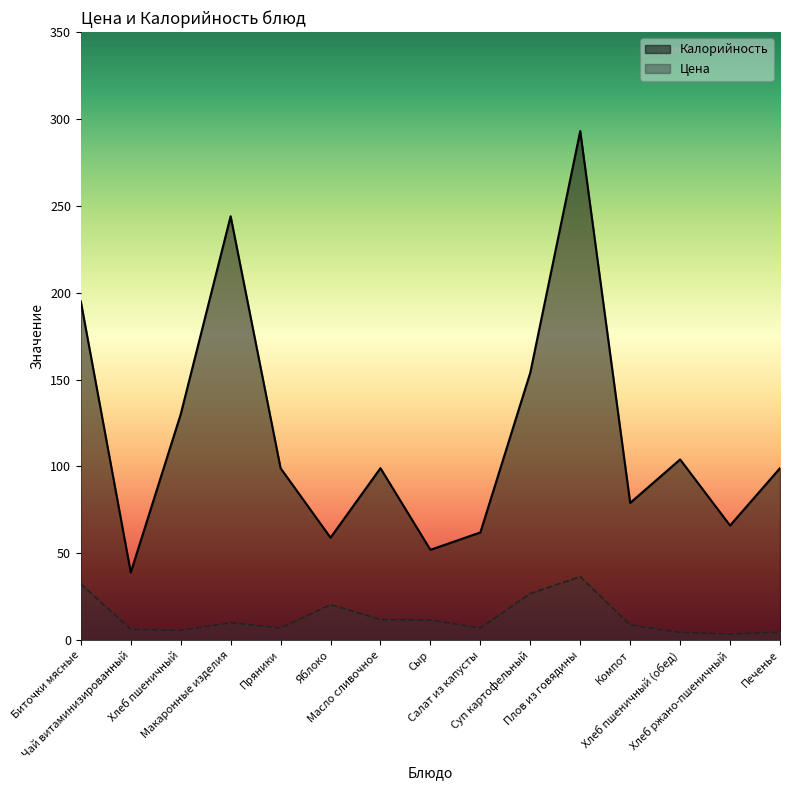

List the labels in order of Калорийность value, largest first.

Плов из говядины, Макаронные изделия, Биточки мясные, Суп картофельный, Хлеб пшеничный, Хлеб пшеничный (обед), Пряники, Масло сливочное, Печенье, Компот, Хлеб ржано-пшеничный, Салат из капусты, Яблоко, Сыр, Чай витаминизированный